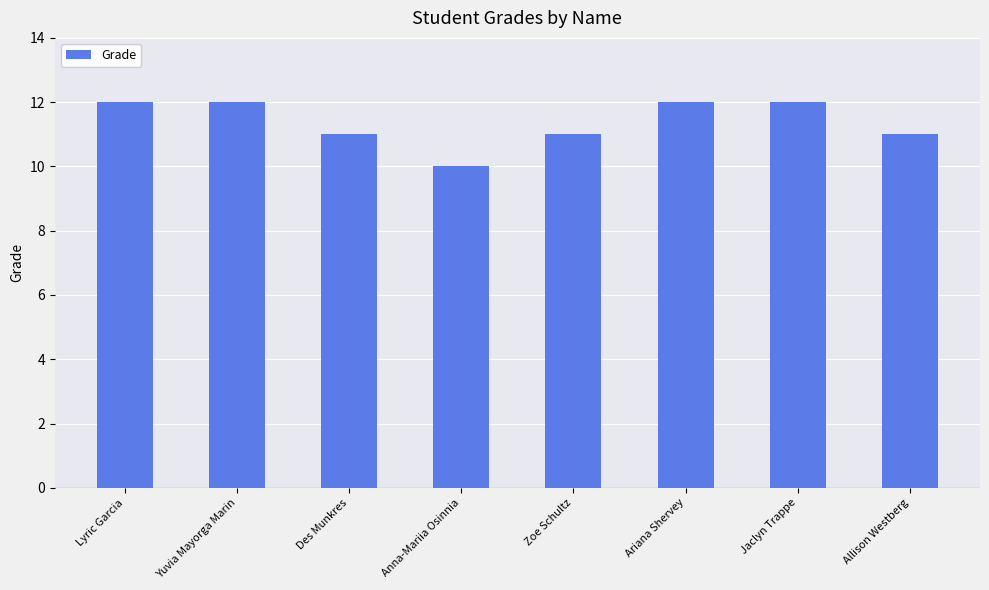

The value at Zoe Schultz is 11. True or false?

True